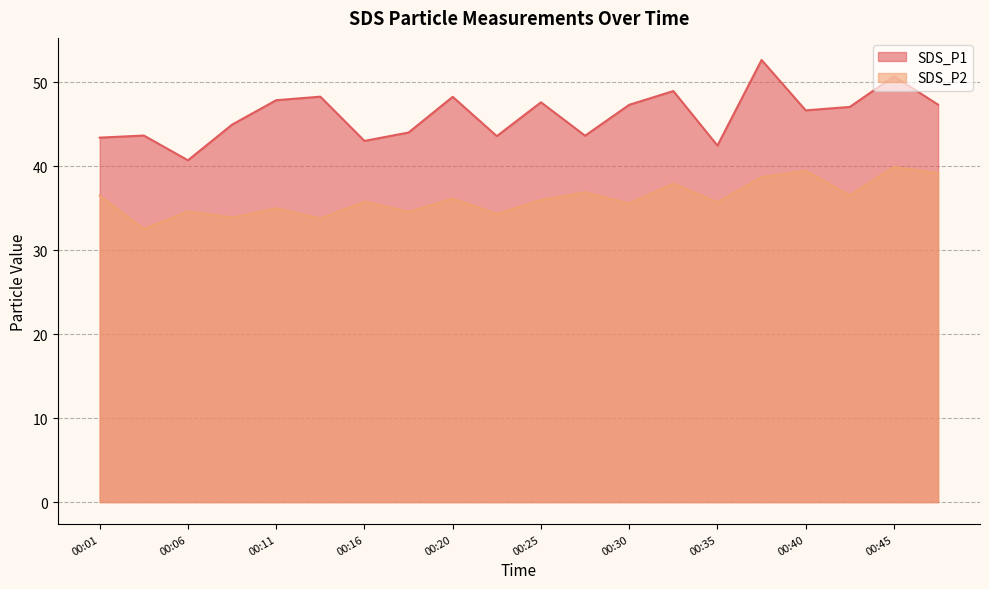

Does the chart have visible grid lines?

Yes